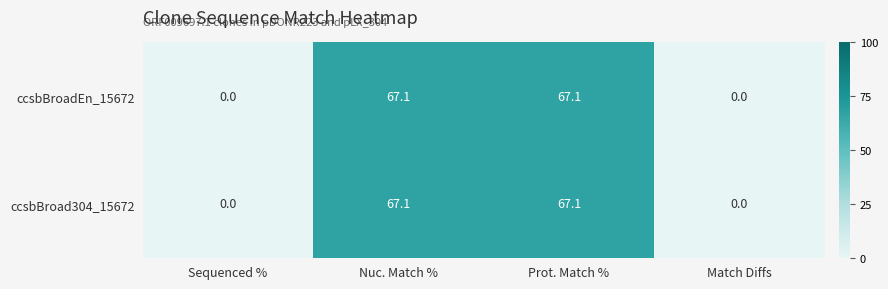

Where does the ccsbBroadEn_15672 series first go above 67?

Nuc. Match %